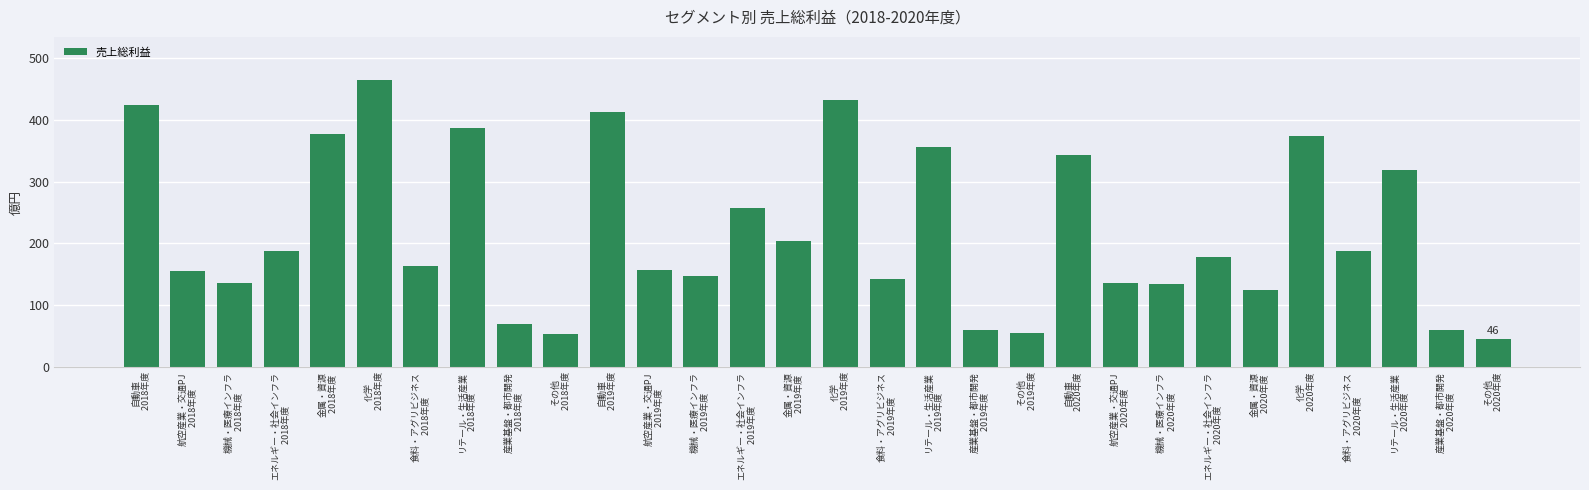

What is the difference between the maximum and minimum values?

418